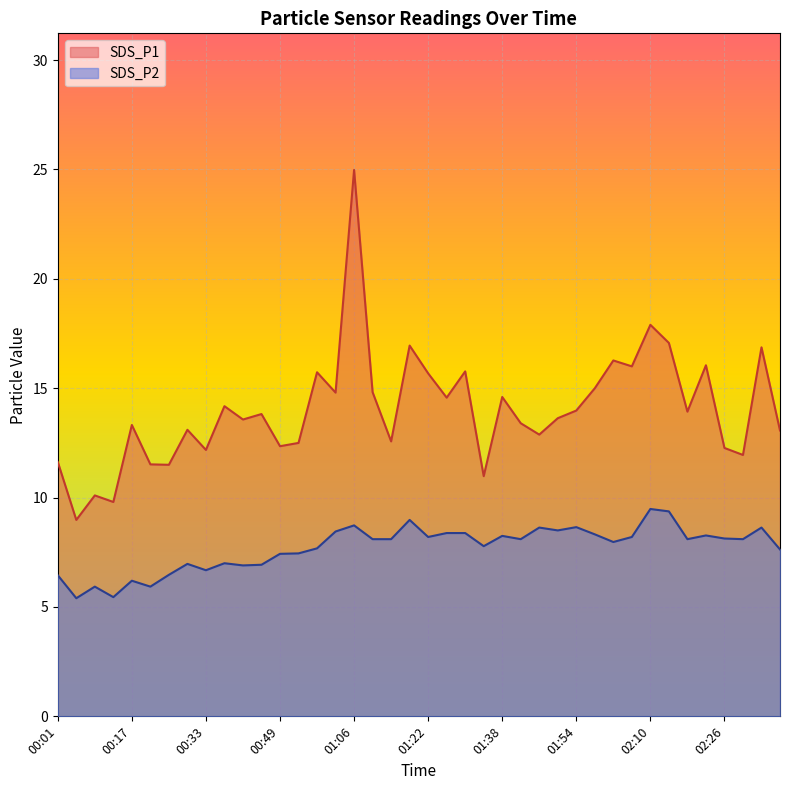

Which series has the largest range (max minus min)?

SDS_P1